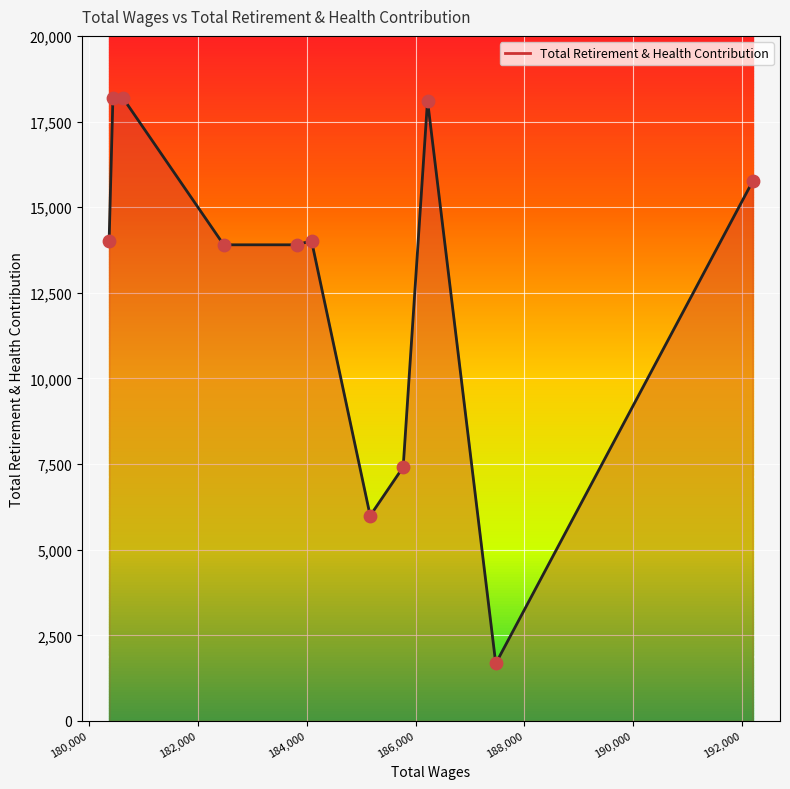

What is the maximum value shown in the chart?

18200